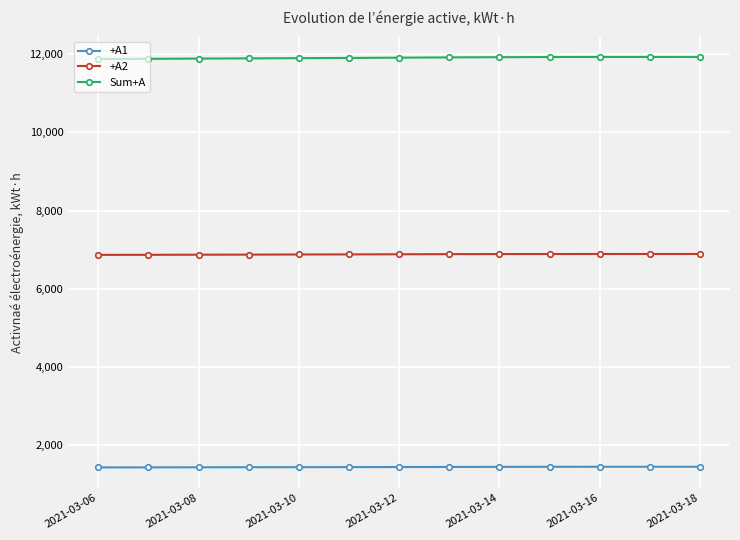

At how many categories does at least one series exceed 8871?

13